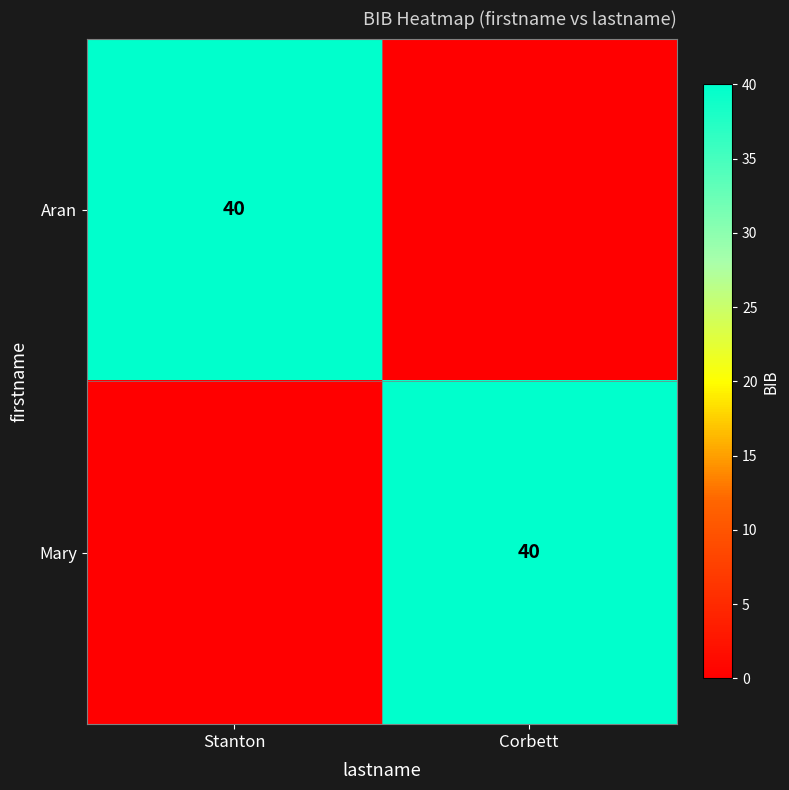

The value of Aran at Stanton is 55. True or false?

False